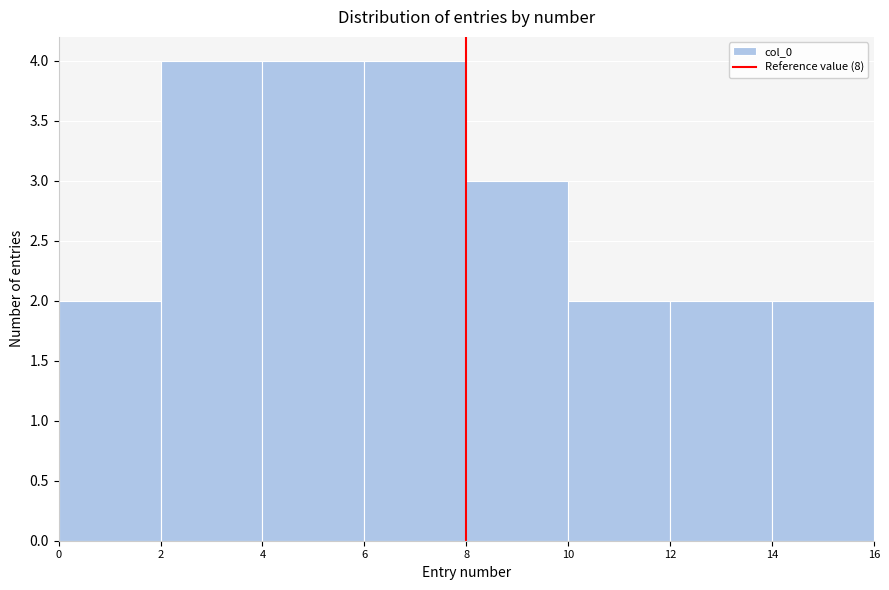

Reading left to right, list every bar in this chart as the range it spans on the x-axis followed by its height. The values are not printed on the chart, so give them approximately, as read against the axis.

0 to 2: 2
2 to 4: 4
4 to 6: 4
6 to 8: 4
8 to 10: 3
10 to 12: 2
12 to 14: 2
14 to 16: 2